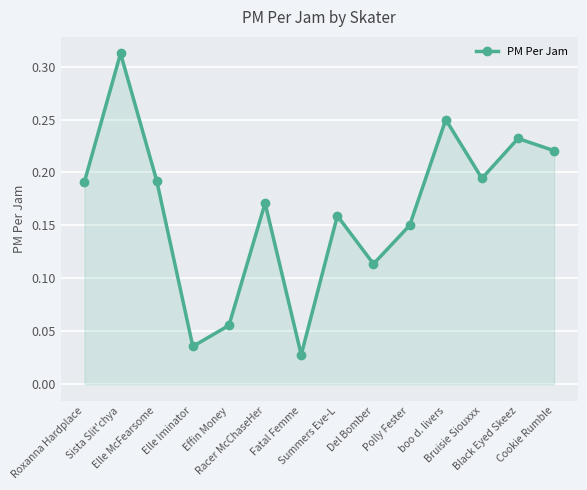

How many interior local valleys (lower than both neighbors) does the data have?

4